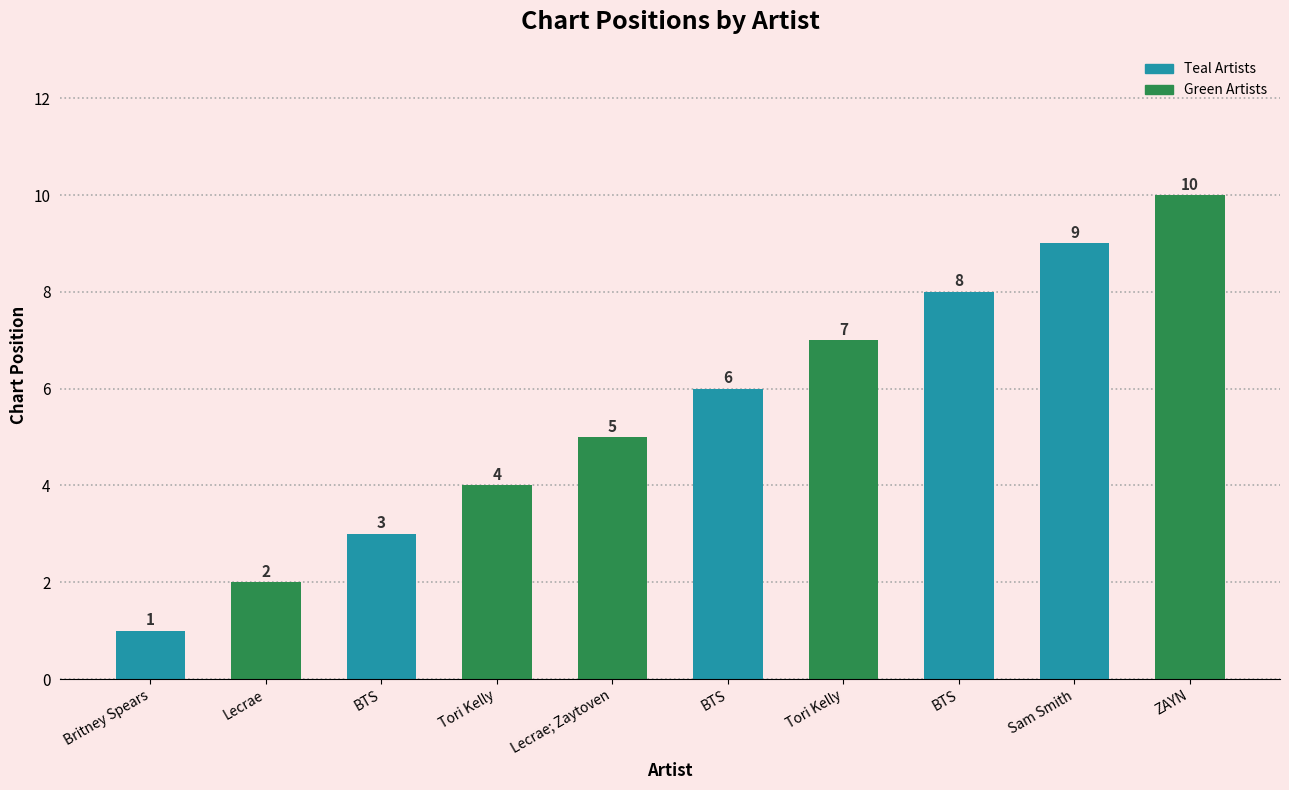

At which label is the value closest to 5?

Lecrae; Zaytoven